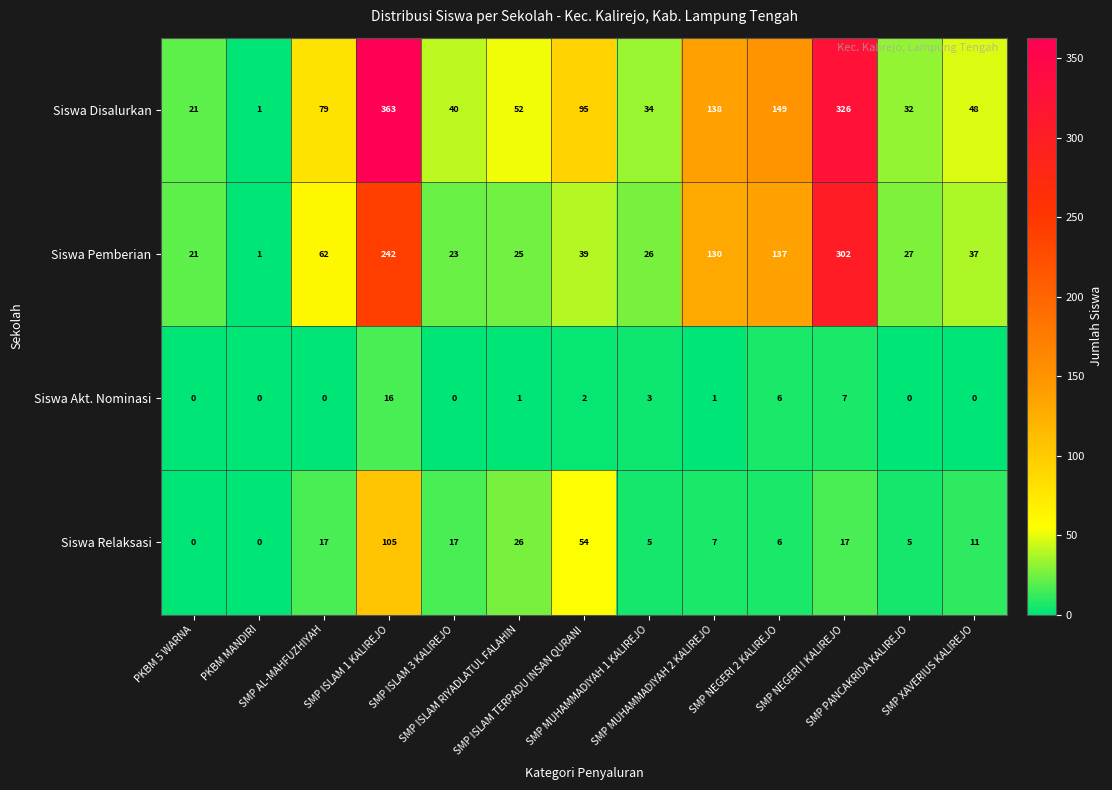

Which series changed the most between SMP ISLAM RIYADLATUL FALAHIN and SMP NEGERI I KALIREJO?

Siswa Pemberian